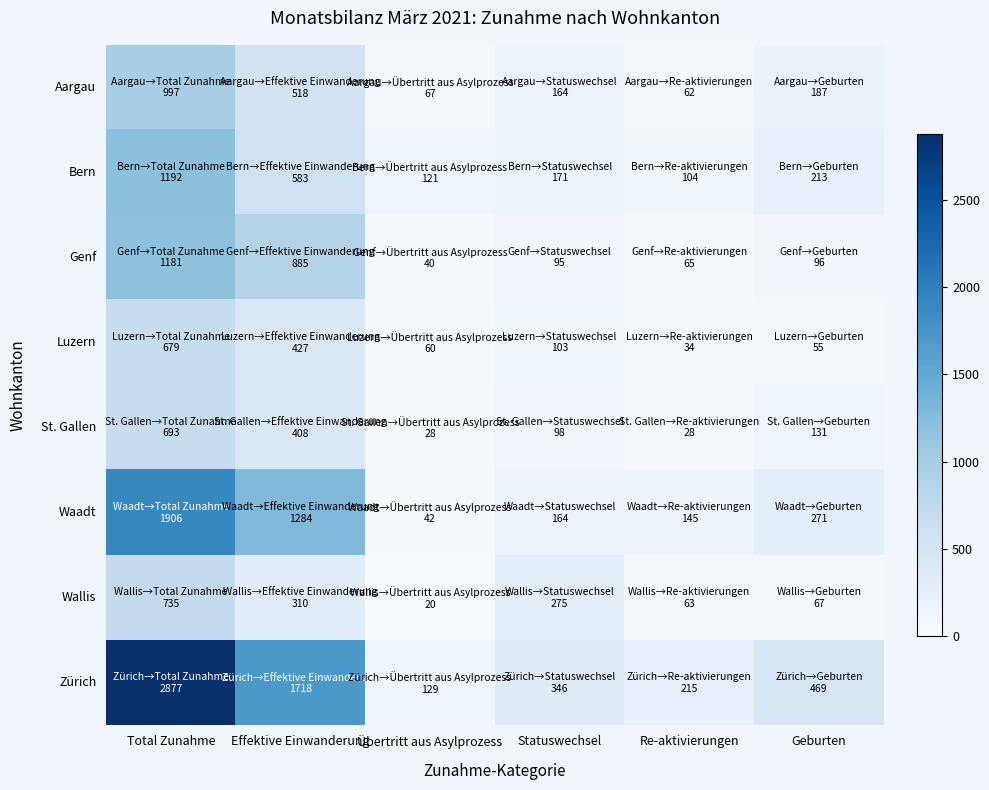

At which category is the sum across all series the highest?

Total Zunahme